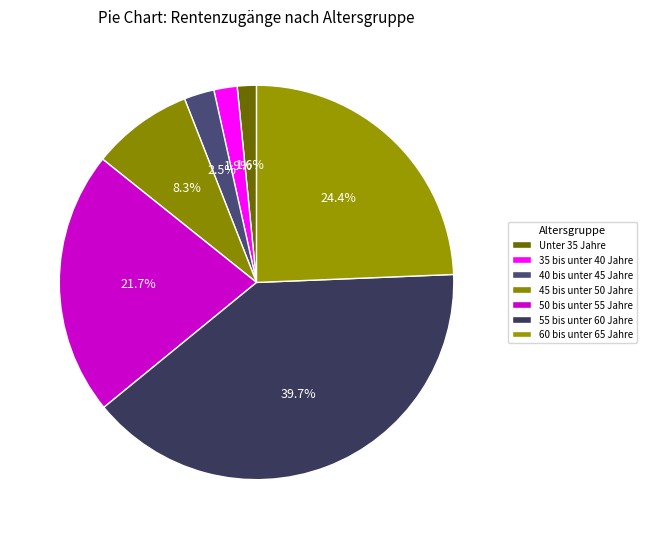

Rank the categories by value from highest to lowest.

55 bis unter 60 Jahre, 60 bis unter 65 Jahre, 50 bis unter 55 Jahre, 45 bis unter 50 Jahre, 40 bis unter 45 Jahre, 35 bis unter 40 Jahre, Unter 35 Jahre